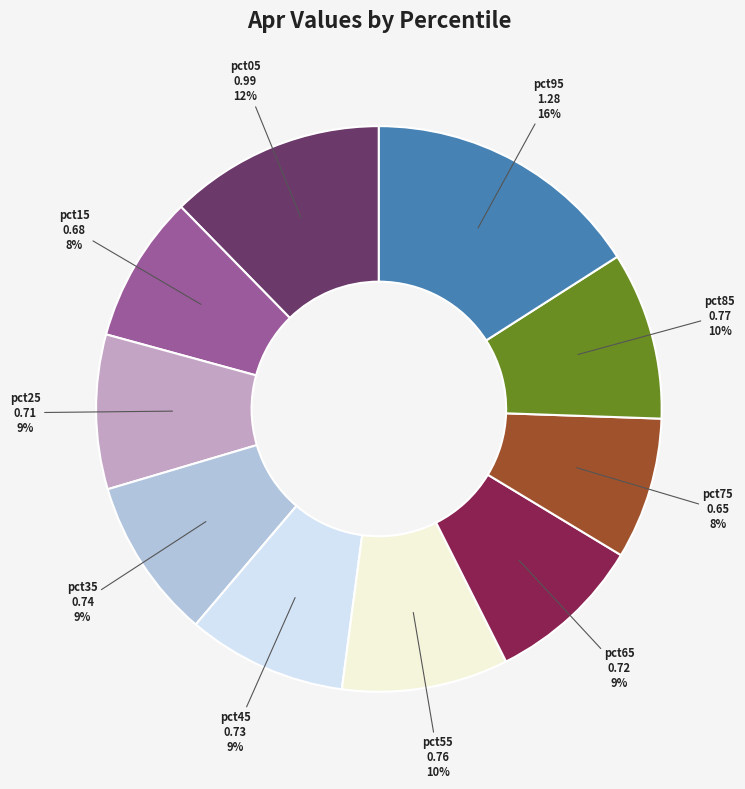

To the nearest percent, what portion does pct05 represent?

12%